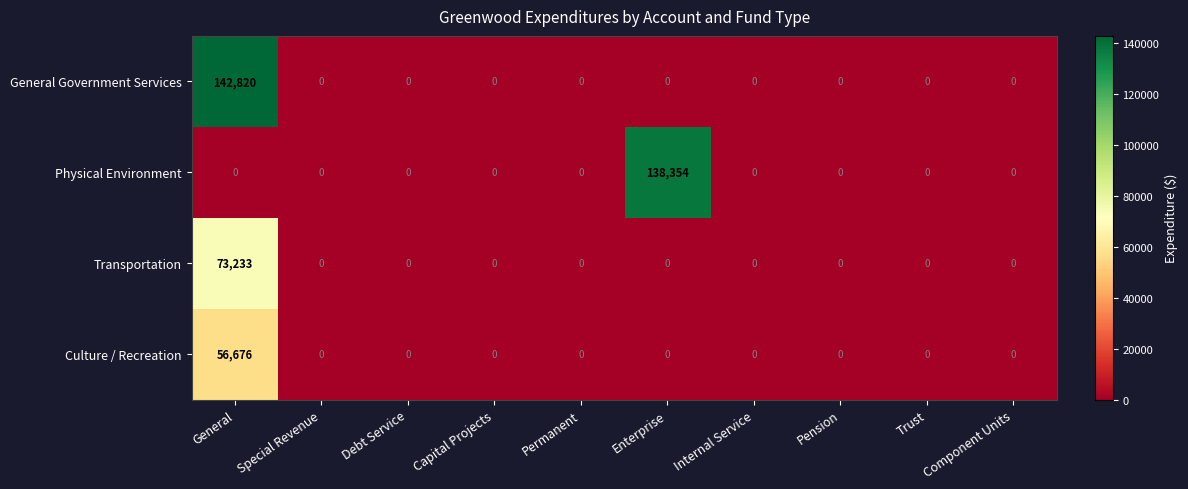

Rank the series by their maximum value, from highest to lowest.

General Government Services, Physical Environment, Transportation, Culture / Recreation